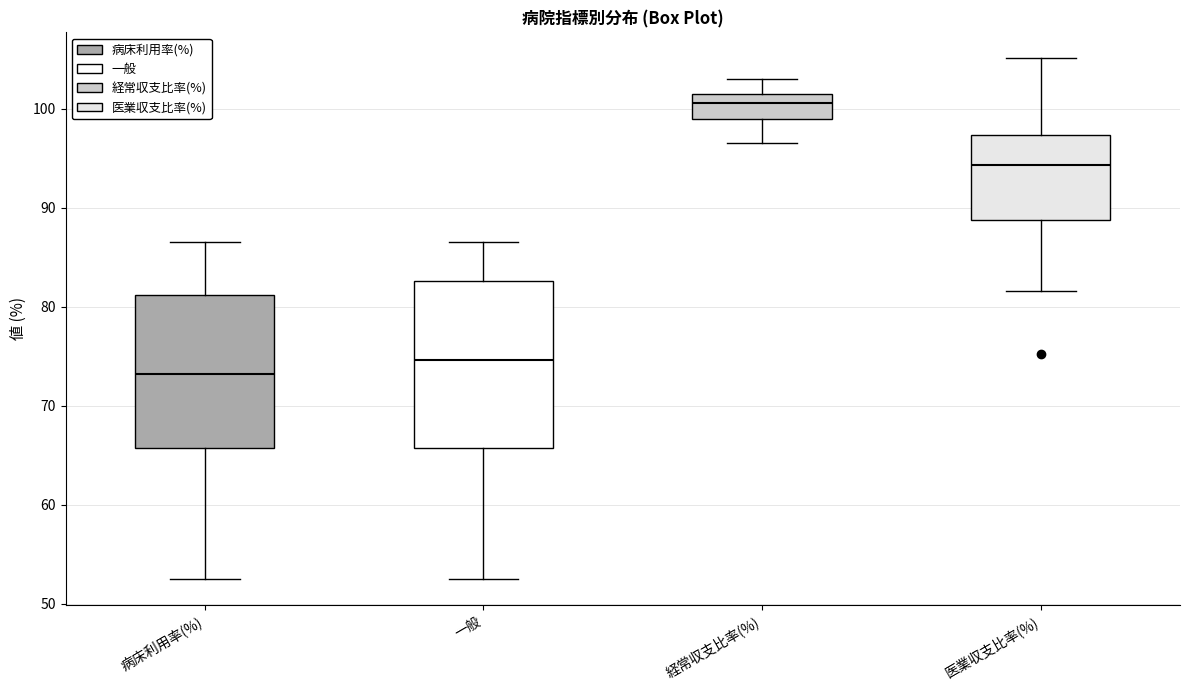

Where does the lower whisker of the box for 病床利用率(%) end on the y-axis? The values are not printed on the chart, so give them approximately, as read against the axis.

53